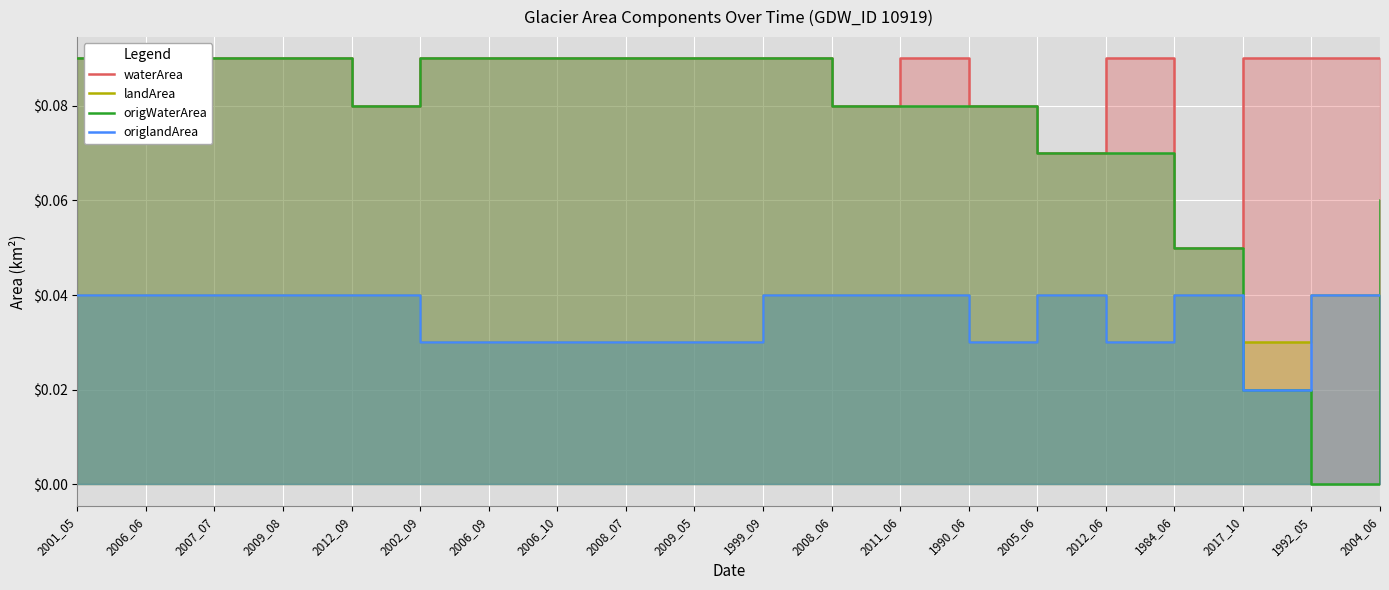

What position from the right is 1992_05?

2